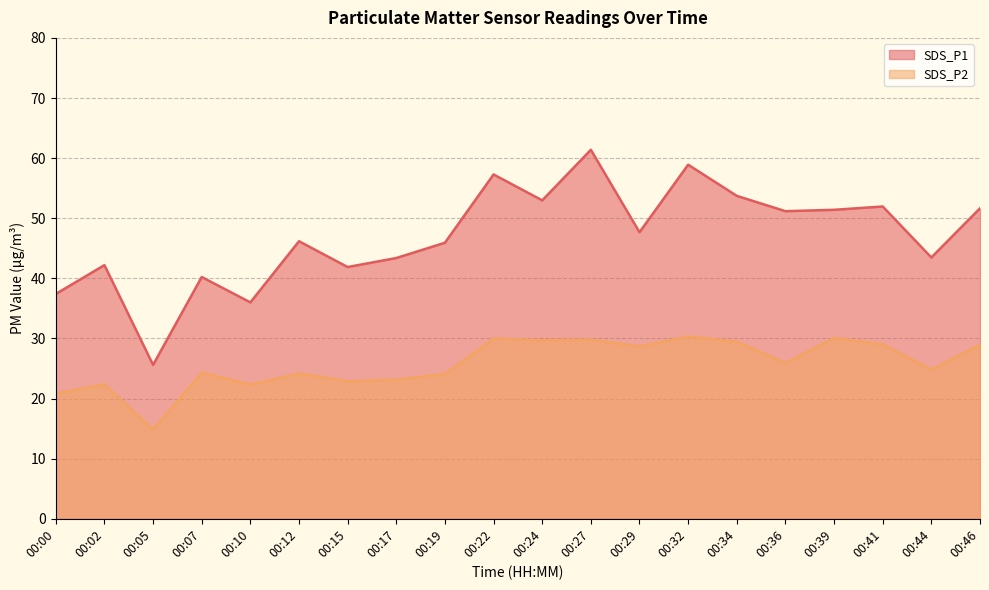

What is the value of the SDS_P2 point at the 2nd from the left?

22.4